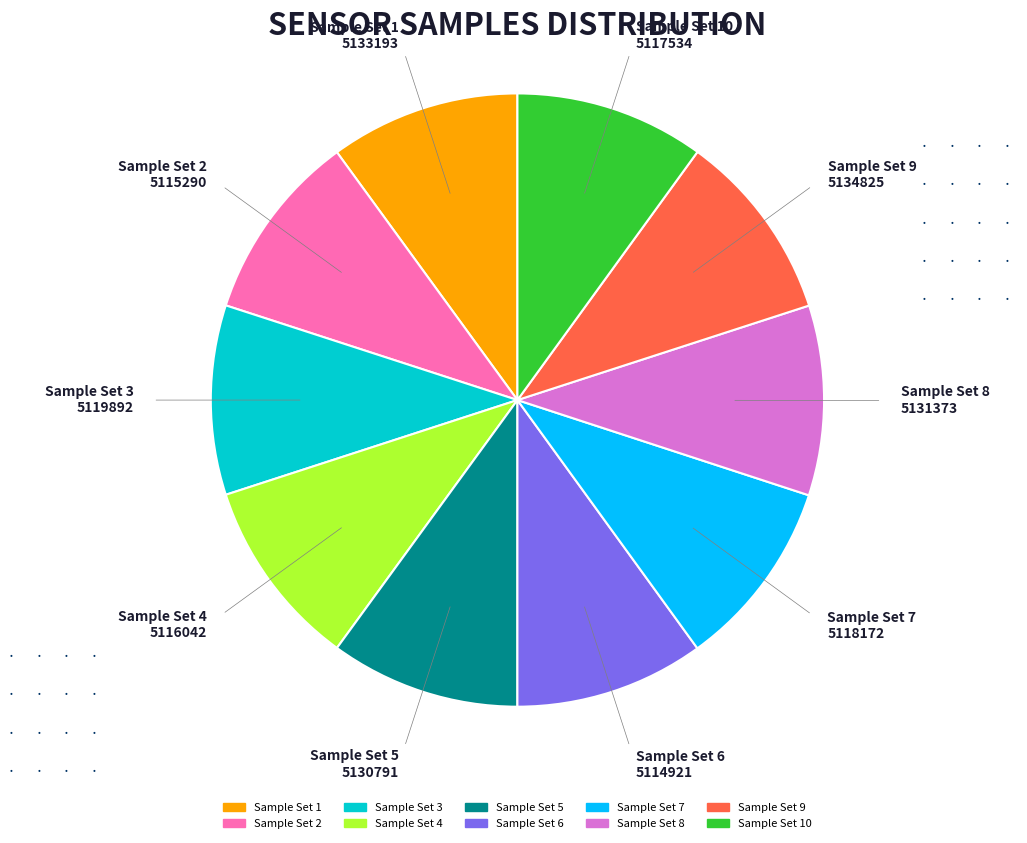

Is there any slice that represents more than half of the pie?

No